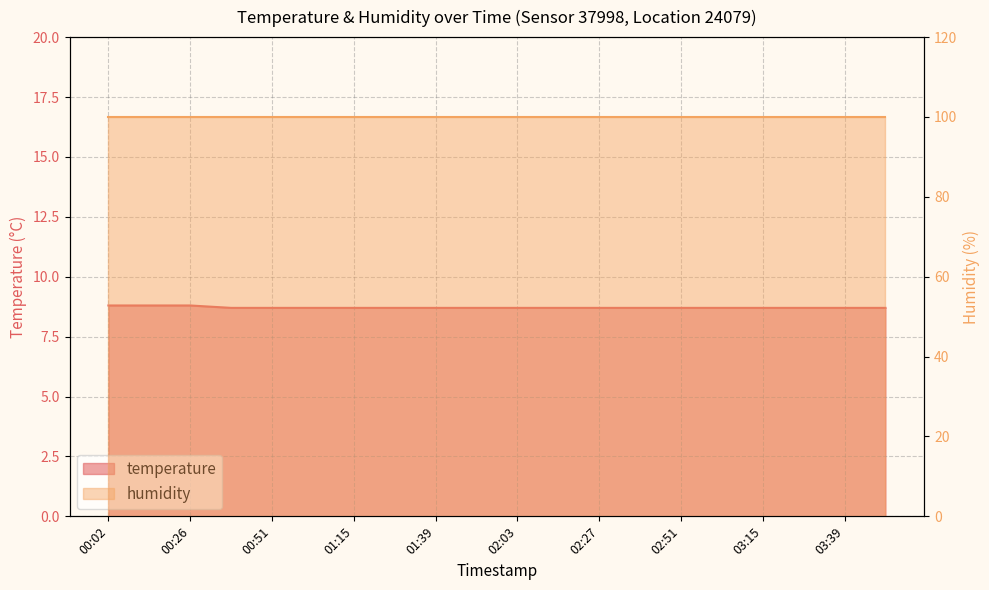

Does the chart display data point markers on the line(s)?

No